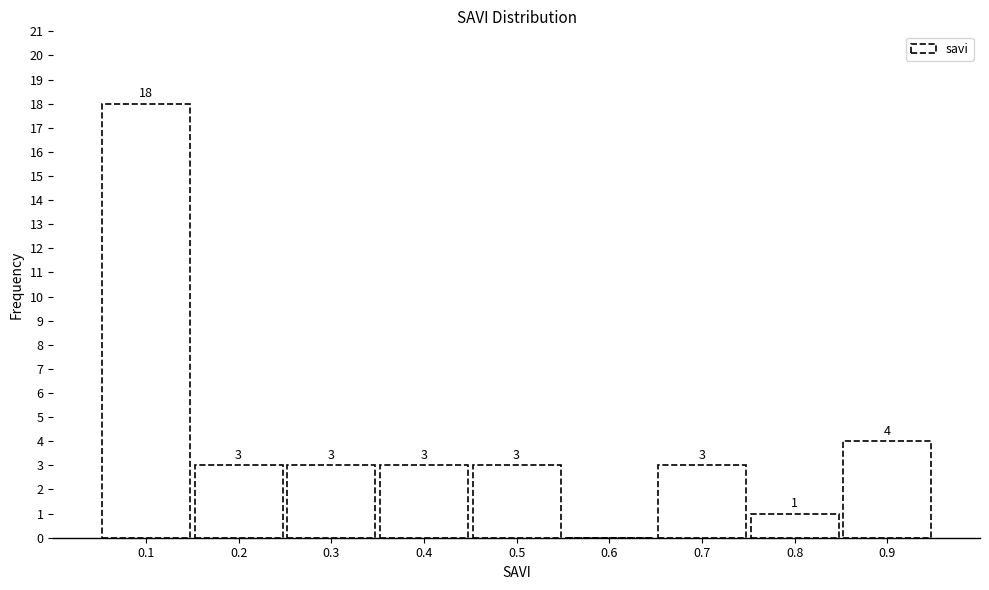

Reading right to left, list all the values displayed in this chart.

0.9=4	0.8=1	0.7=3	0.6=0	0.5=3	0.4=3	0.3=3	0.2=3	0.1=18